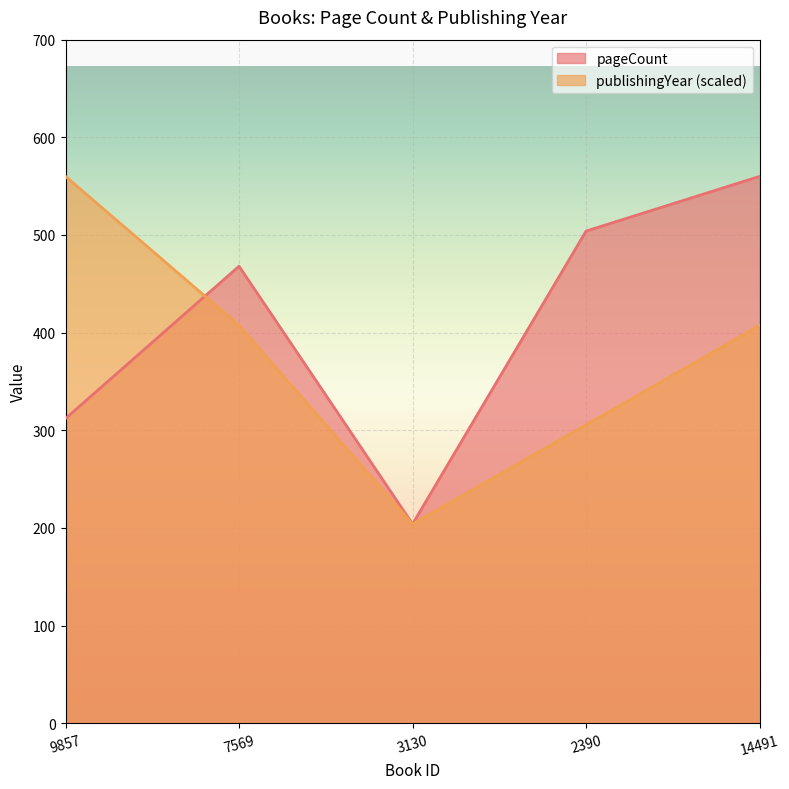

How many intersections are there between pageCount and publishingYear?

1